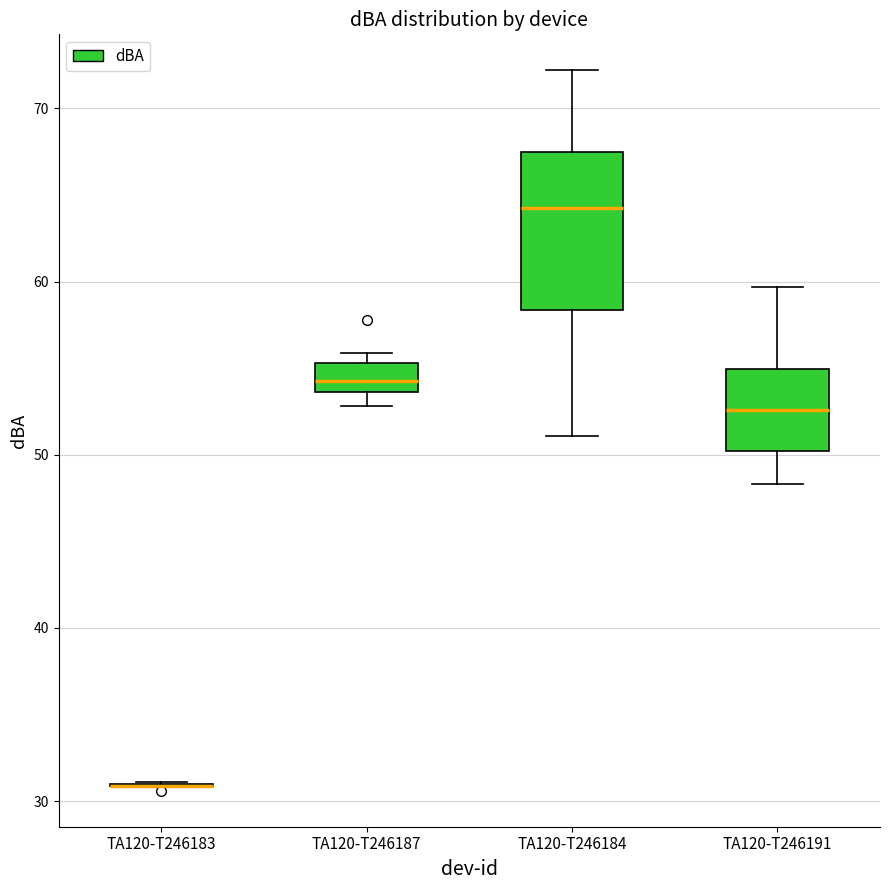

Where is the upper edge of the box for TA120-T246187 on the y-axis? The values are not printed on the chart, so give them approximately, as read against the axis.

55